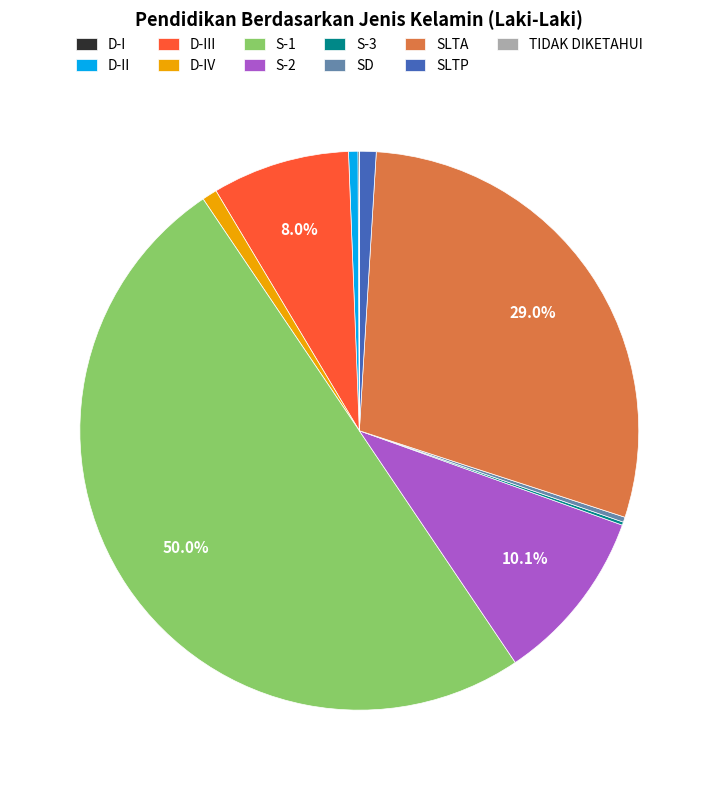

Does SD account for over 50% of the chart?

No